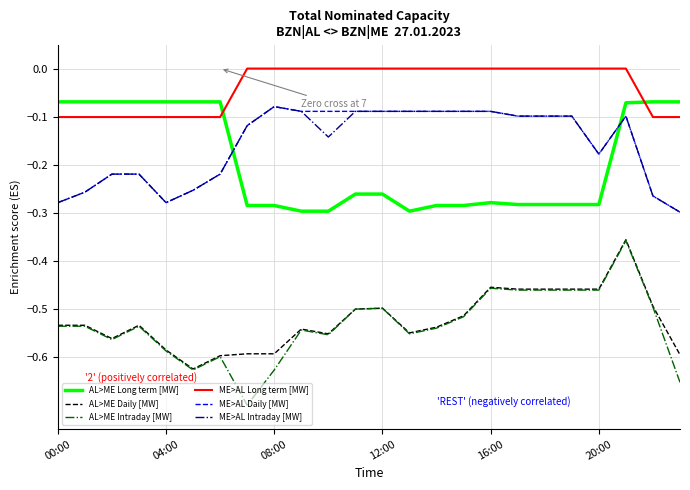

True or false: ME>AL Intraday [MW] and AL>ME Daily [MW] intersect in this chart.

False